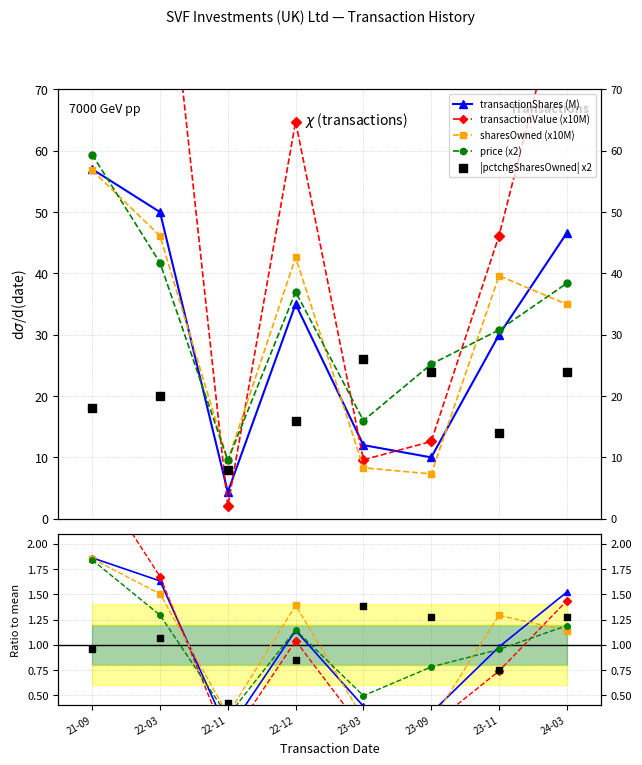

At how many categories does at least one series exceed 2?

1